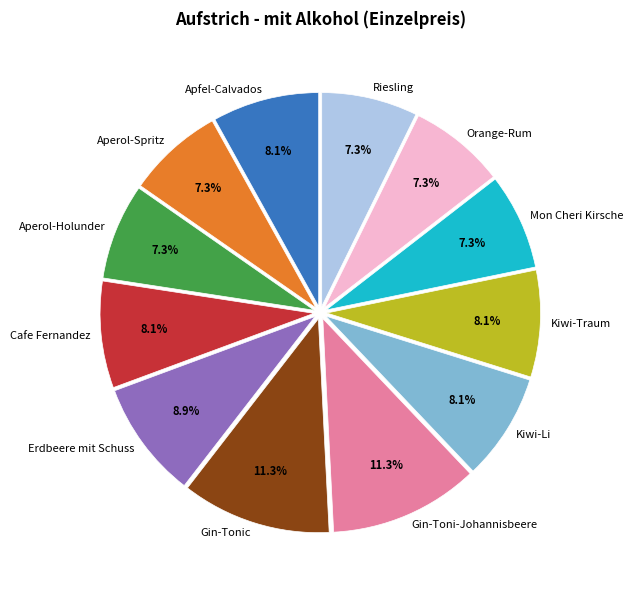

Is the sum of Gin-Toni-Johannisbeere and Riesling greater than half?

No